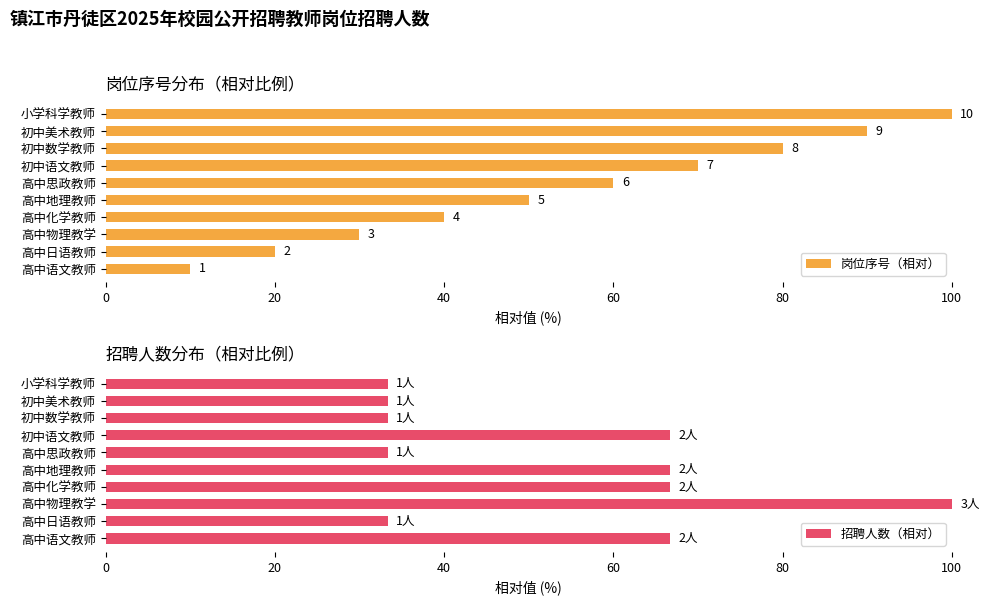

What is the sum of the 岗位序号（相对） values at 7 and 100?

140.0